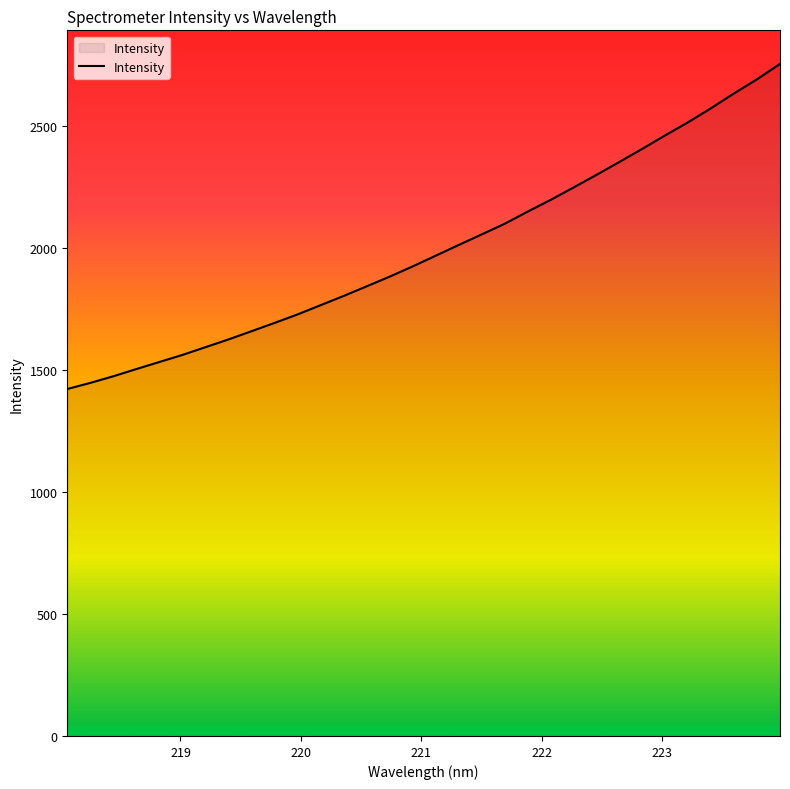

How many lines are shown in the chart?

1